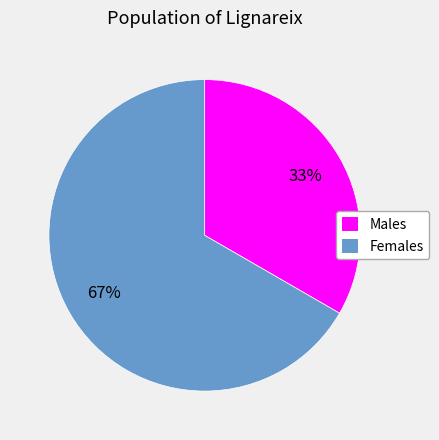

Does any single category account for the majority?

Yes